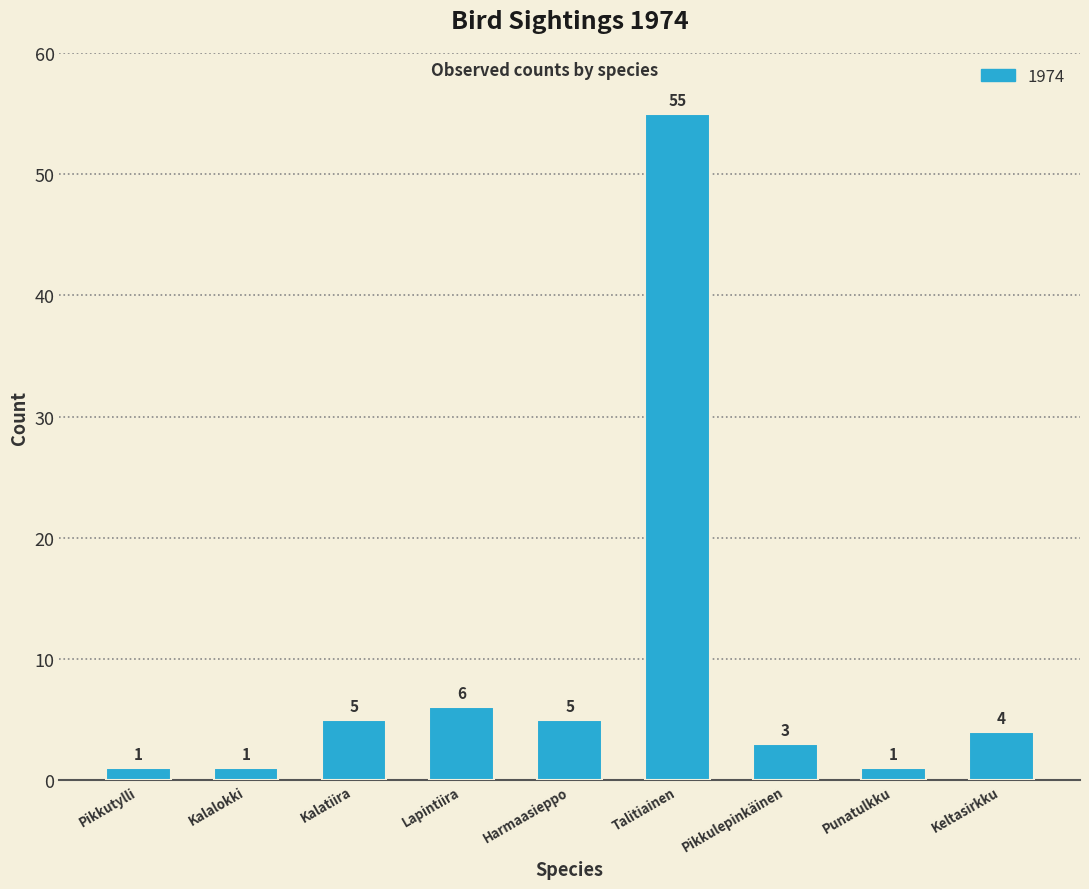

What position from the right is Harmaasieppo?

5